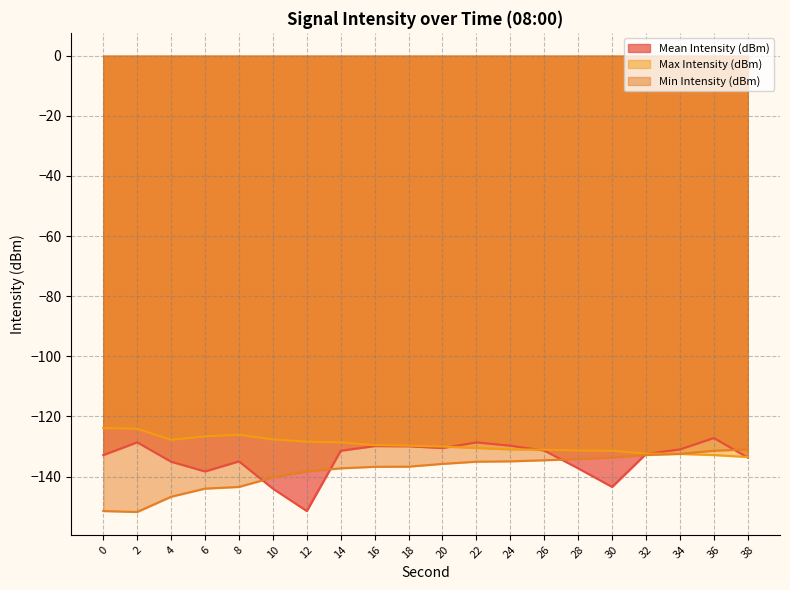

Where is Min Intensity (dBm) nearest to the value -141?

10